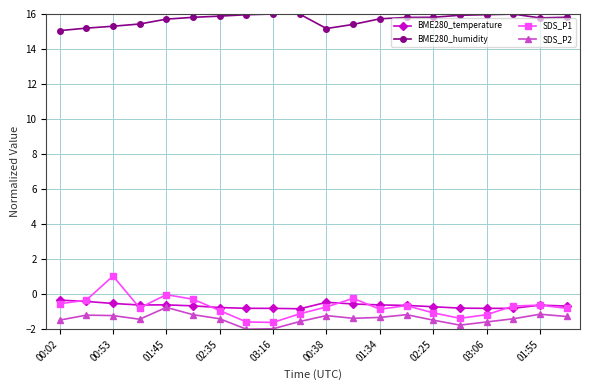

At how many categories does at least one series exceed 10?

20